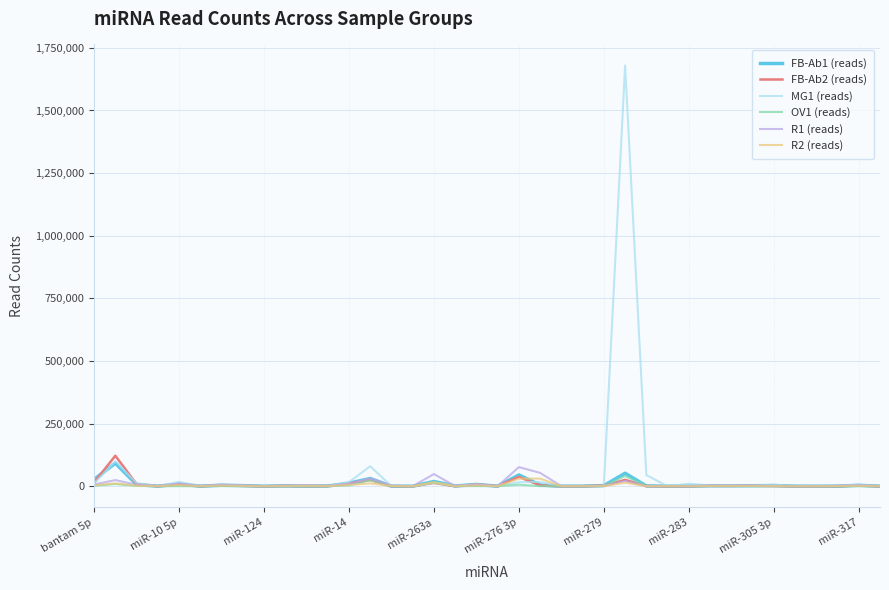

Which series has the widest spread of values?

MG1 (reads)